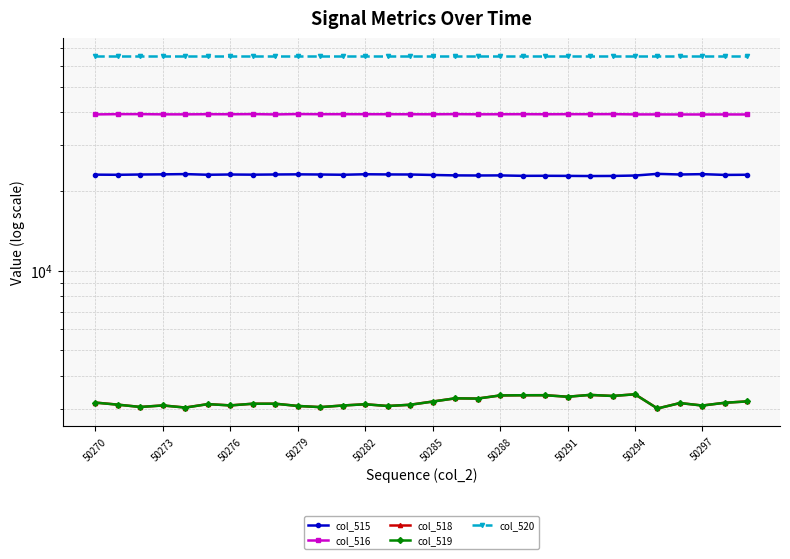

True or false: col_516 and col_518 intersect in this chart.

False